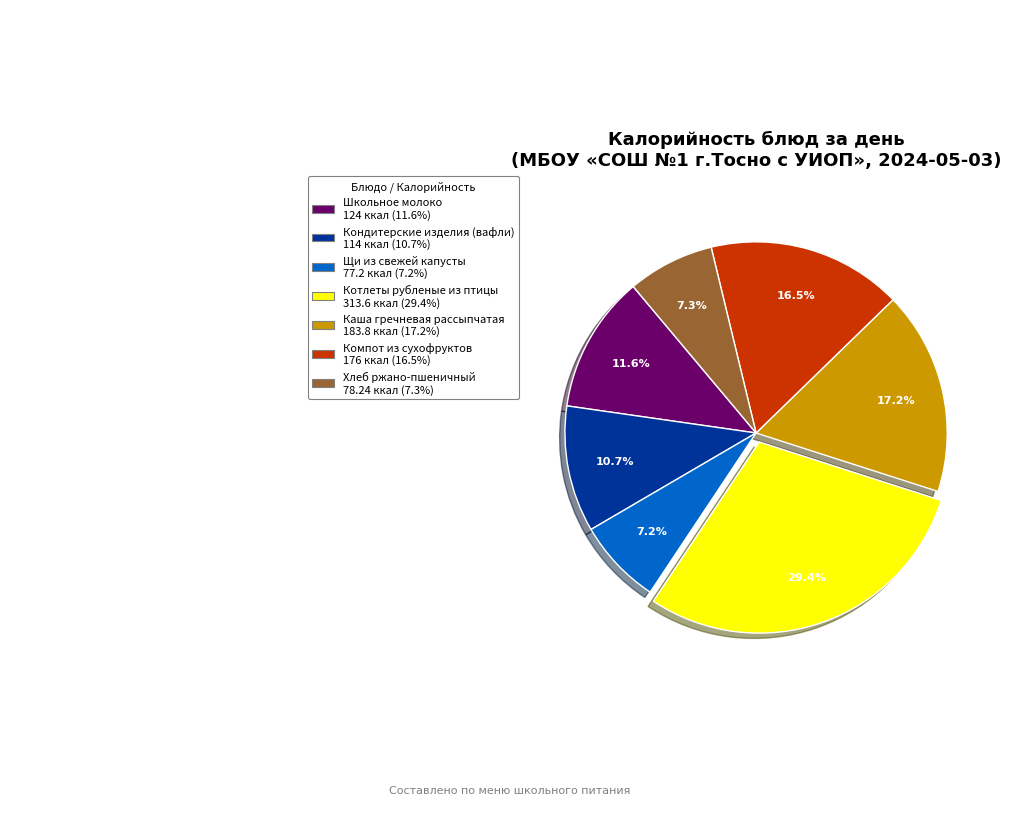

To the nearest percent, what is the combined percentage of Каша гречневая рассыпчатая and Школьное молоко?

29%